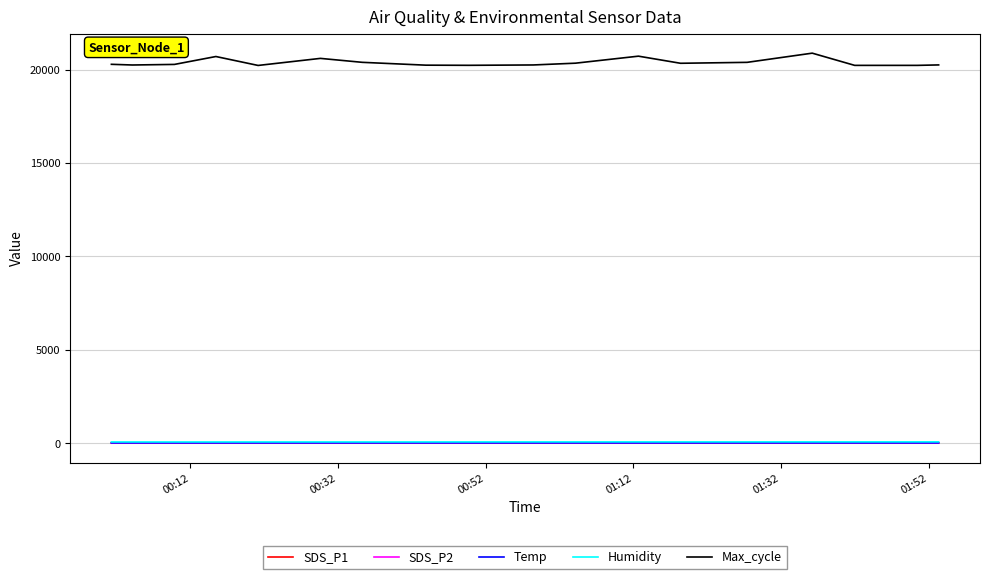

Which series has the largest total across all categories?

Max_cycle